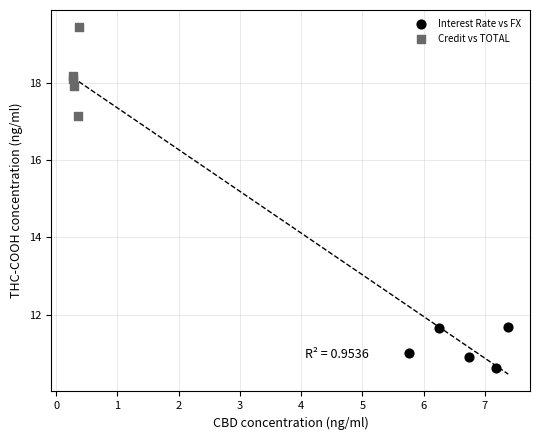

What are all the series names shown in the legend?

Interest Rate vs FX, Credit vs TOTAL